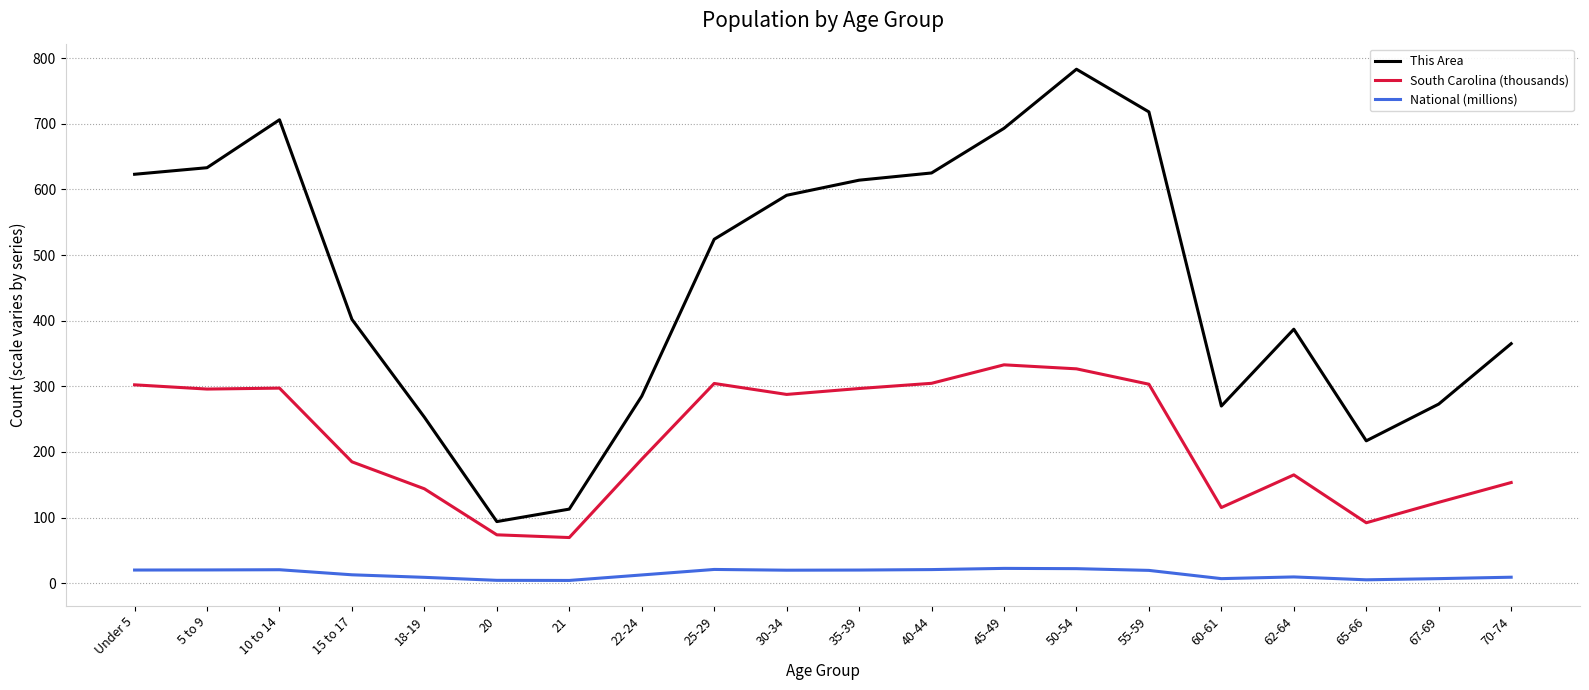

What is the sum of all This Area values?

9169.0